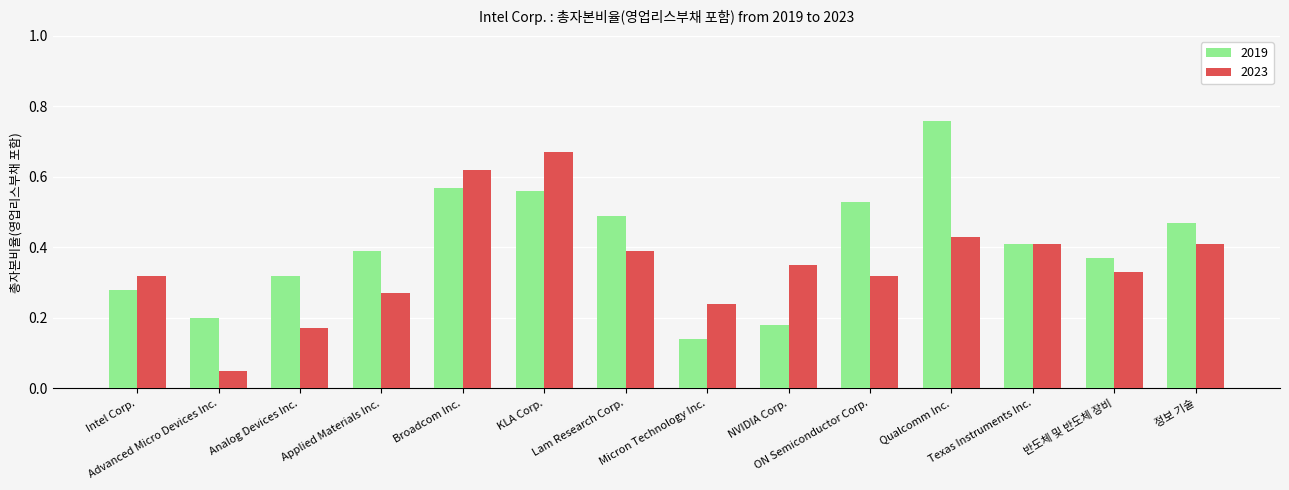

Is the value of 2019 at Qualcomm Inc. greater than the value of 2023 at NVIDIA Corp.?

Yes